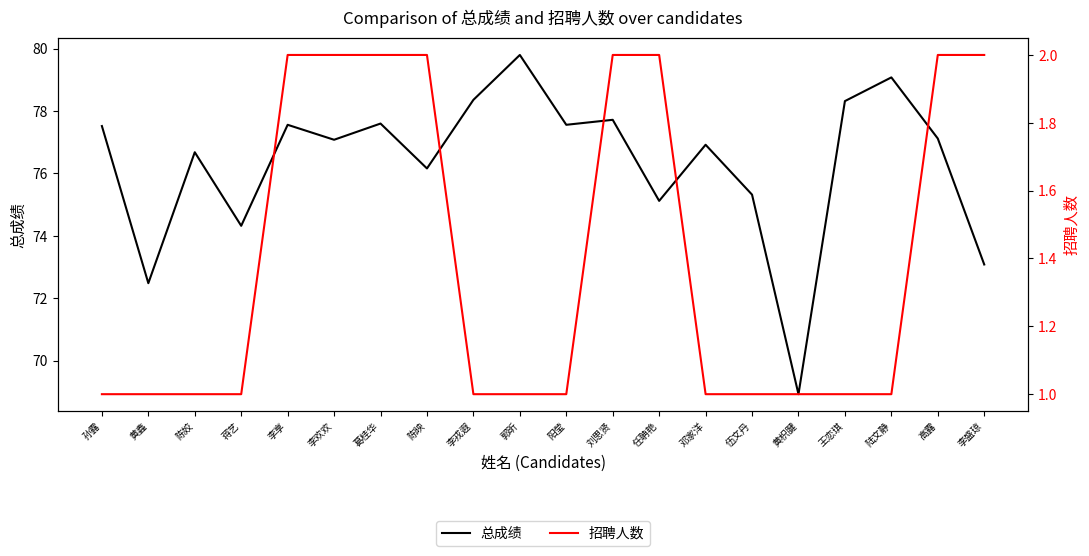

Which series has the largest total across all categories?

总成绩